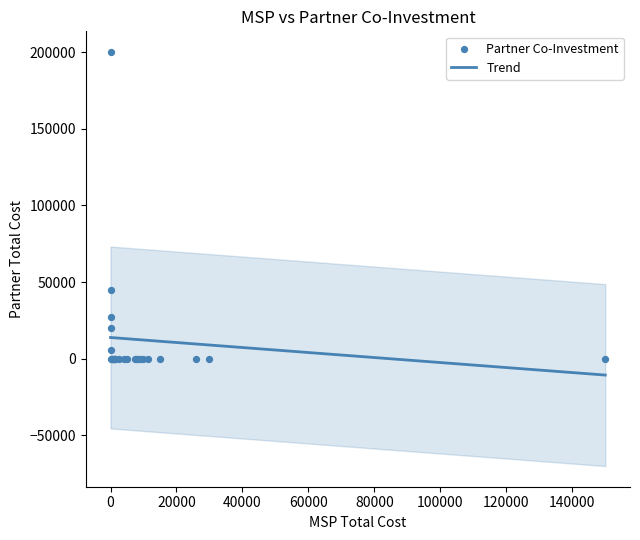

What is the highest value of the Trend series?

13852.9